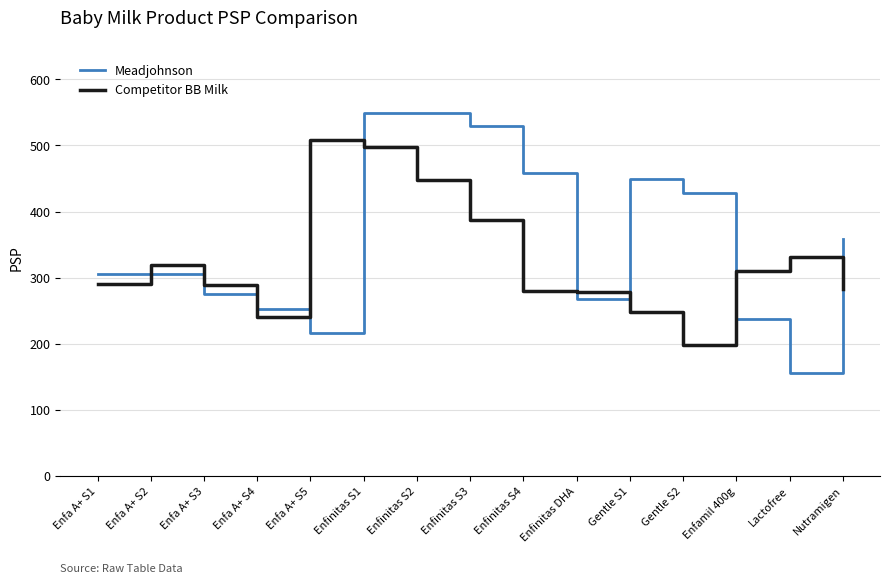

List the series in order of their overall mean, highest first.

Meadjohnson, Competitor BB Milk